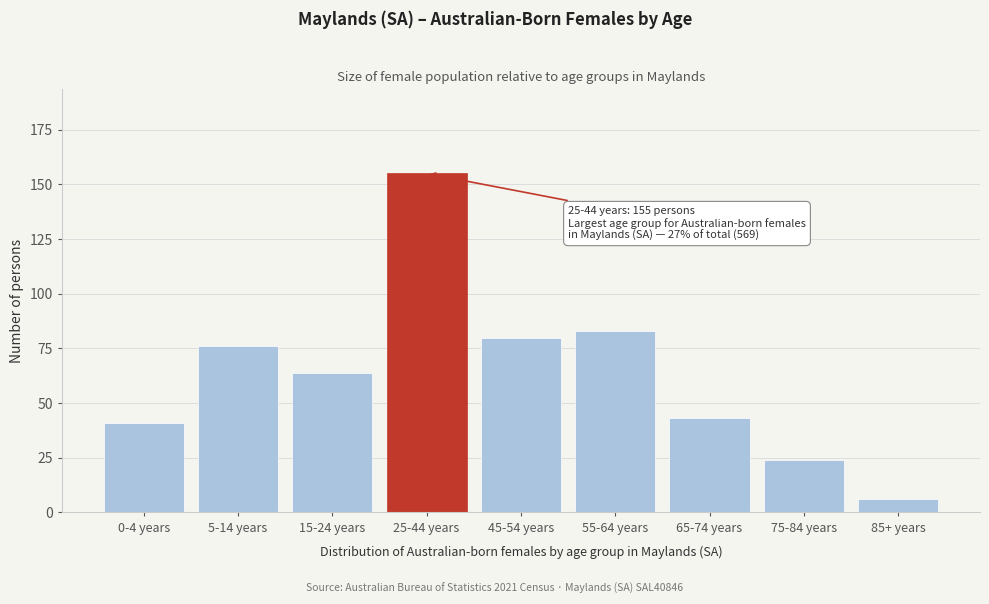

Reading left to right, extract all data points from this chart.

0-4 years=41	5-14 years=76	15-24 years=64	25-44 years=155	45-54 years=80	55-64 years=83	65-74 years=43	75-84 years=24	85+ years=6